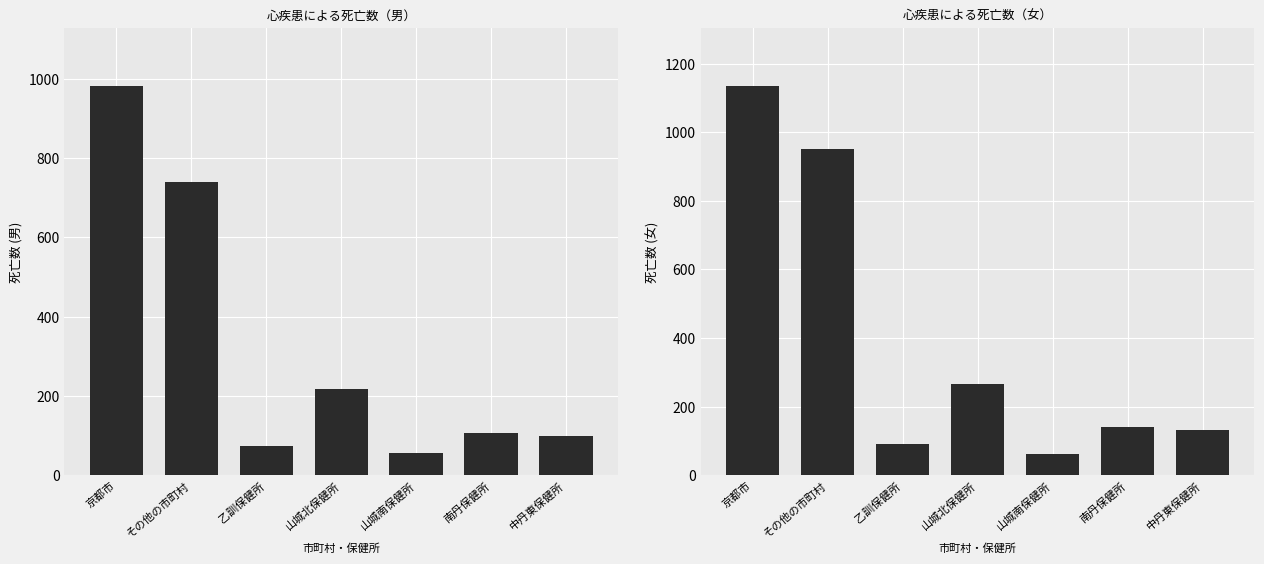

Which has a higher value, 南丹保健所 or 山城北保健所?

山城北保健所